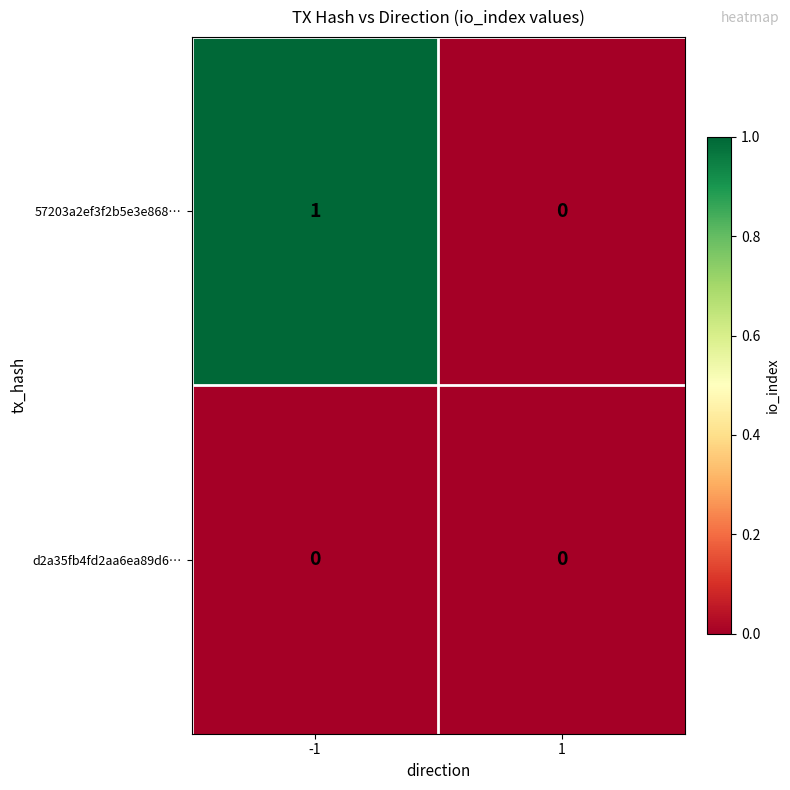

The value of 57203a2ef3f2b5e3e868… at 1 is -1. True or false?

False